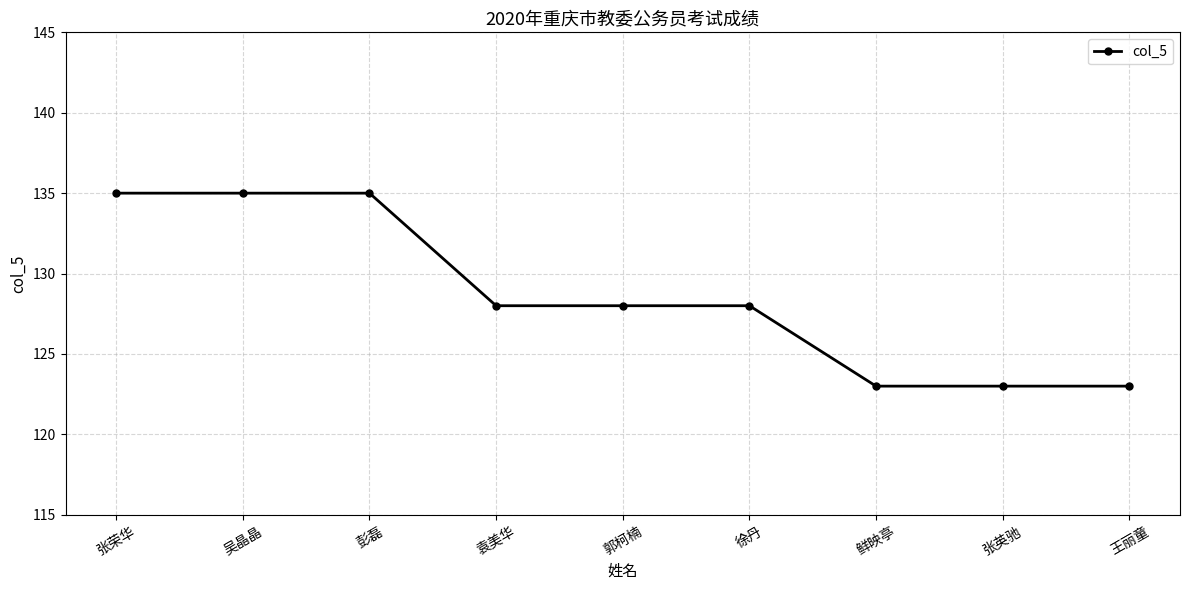

Reading left to right, transcribe all the data shown in this chart.

张荣华=135	吴晶晶=135	彭磊=135	袁美华=128	郭柯楠=128	徐丹=128	鲜映亭=123	张英驰=123	王丽童=123